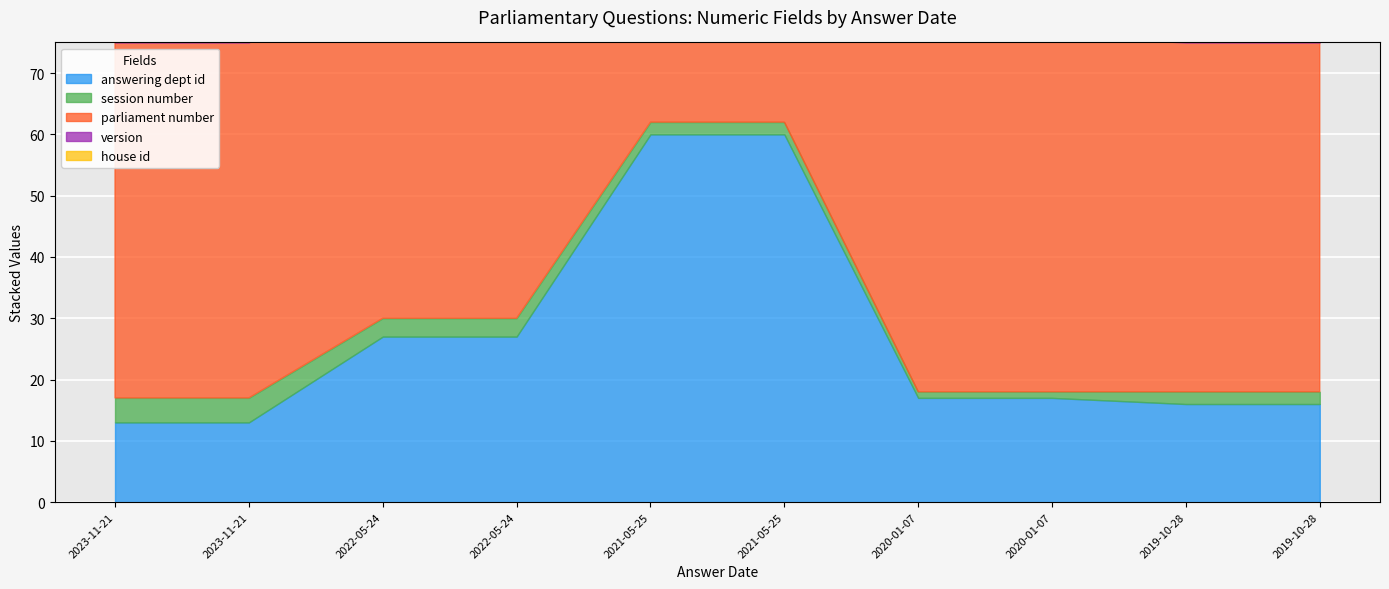

What is the maximum value shown in the chart?

60